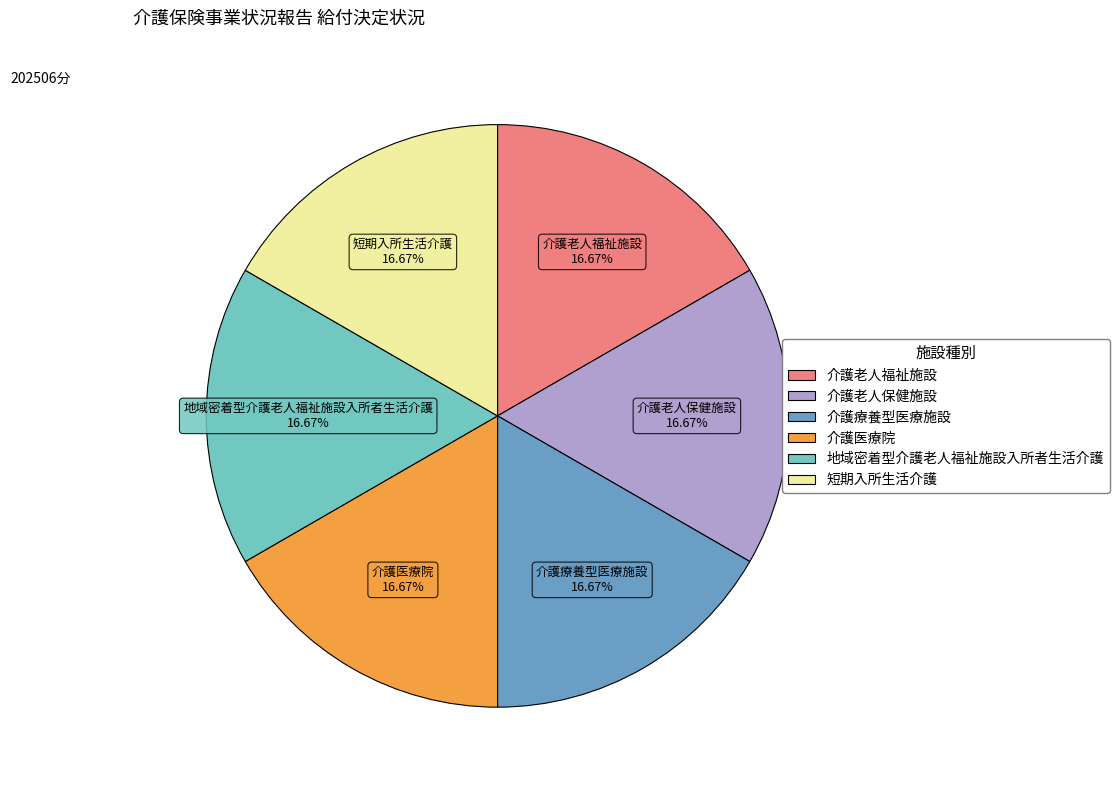

Approximately how many times larger is the value at 短期入所生活介護 compared to 介護療養型医療施設?

1.0